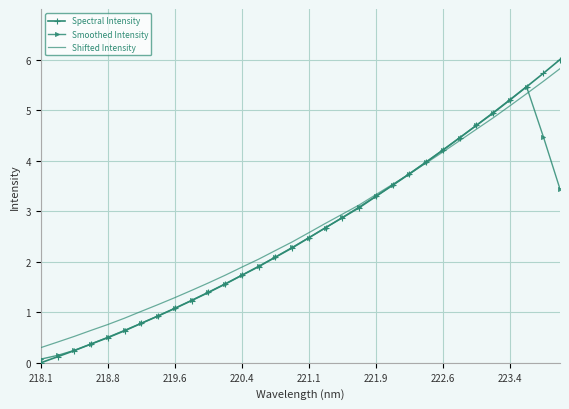

What is the maximum value for Spectral Intensity?

6.0